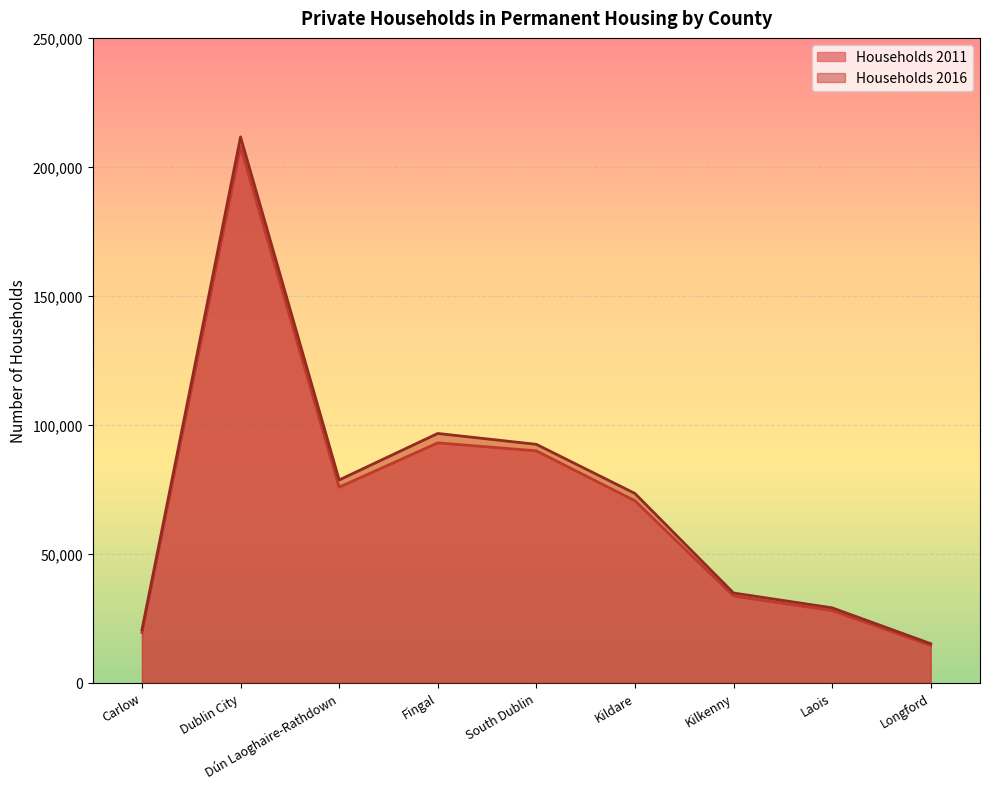

What is the sum of all Households 2011 values?

632239